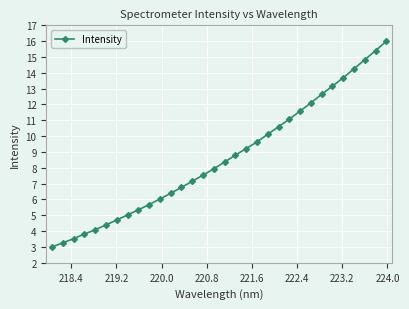

What is the minimum value shown in the chart?

3.0